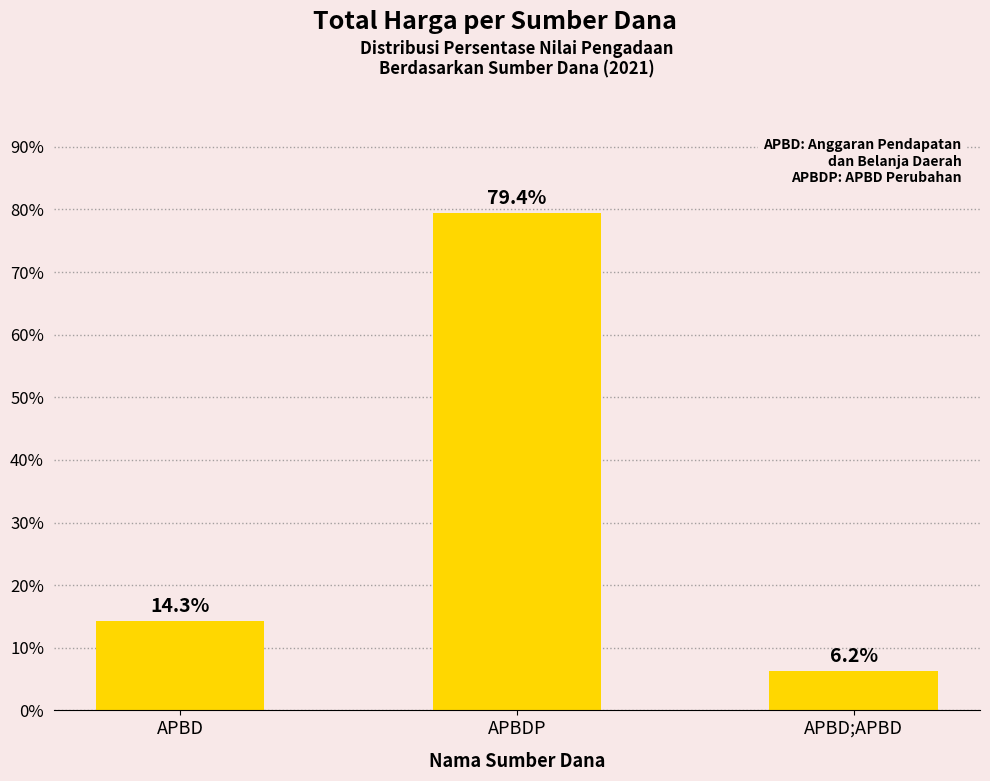

Reading left to right, what are all the values shown in this chart?

APBD=14.3	APBDP=79.4	APBD;APBD=6.2